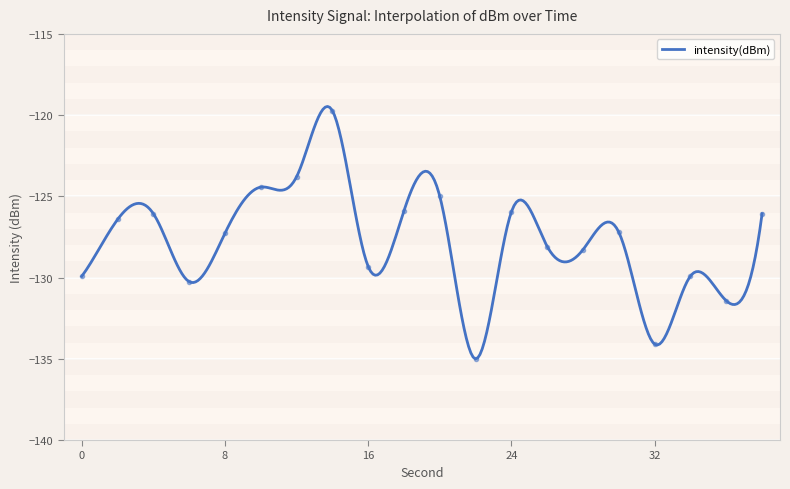

Which label corresponds to the smallest value in the chart?

22